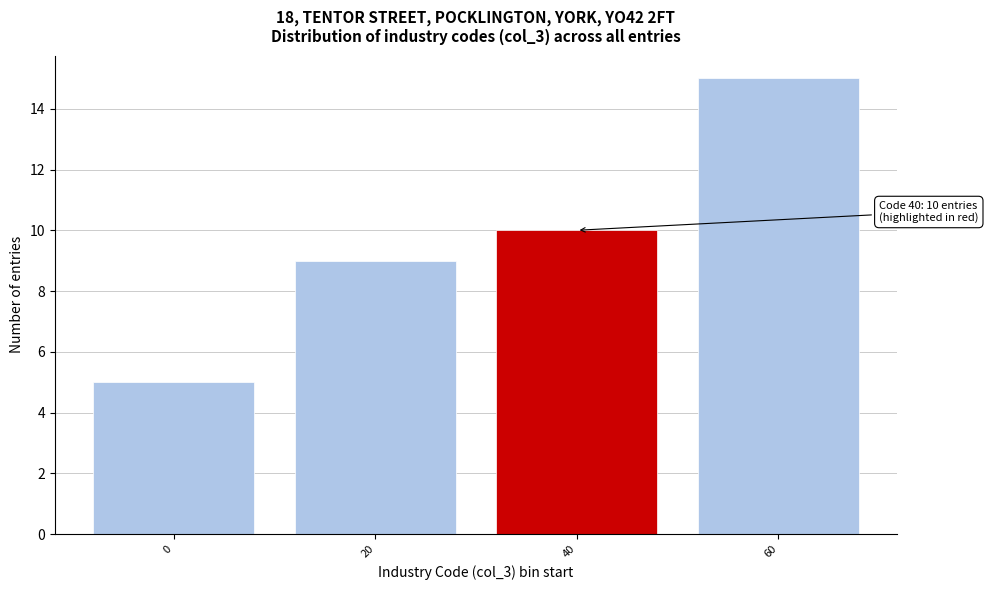

Reading right to left, extract all data points from this chart.

60=15	40=10	20=9	0=5